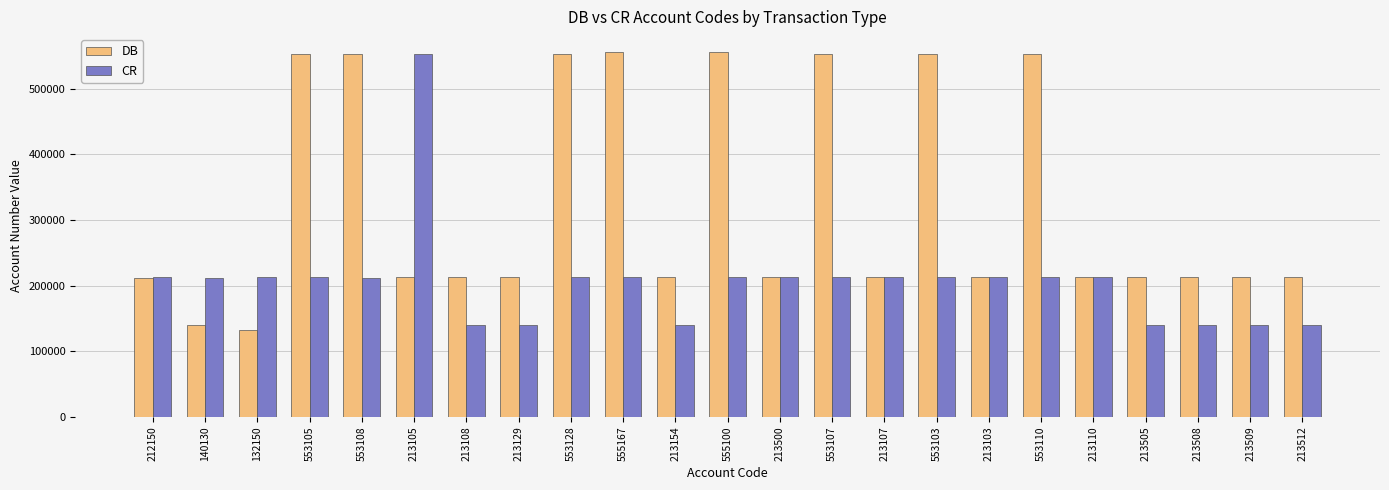

What is the total value across all series at 213103?

426612